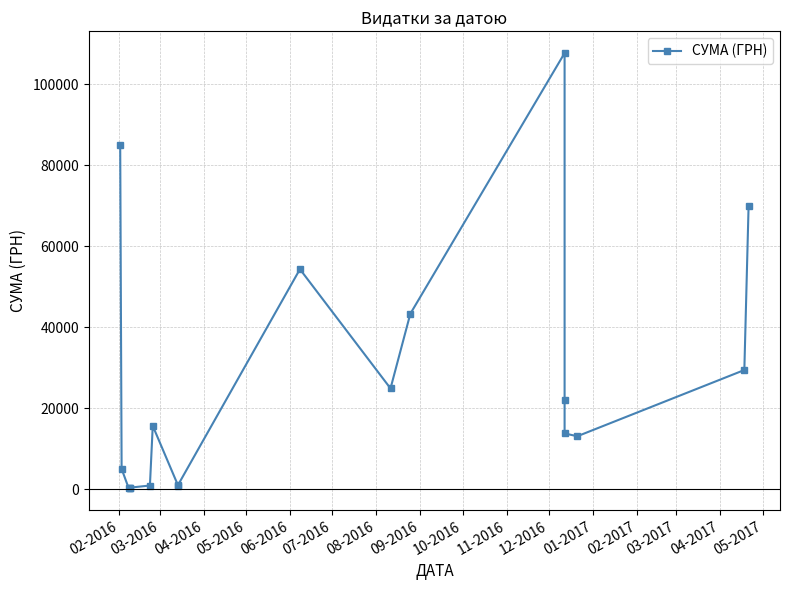

What is the smallest value displayed?

271.4